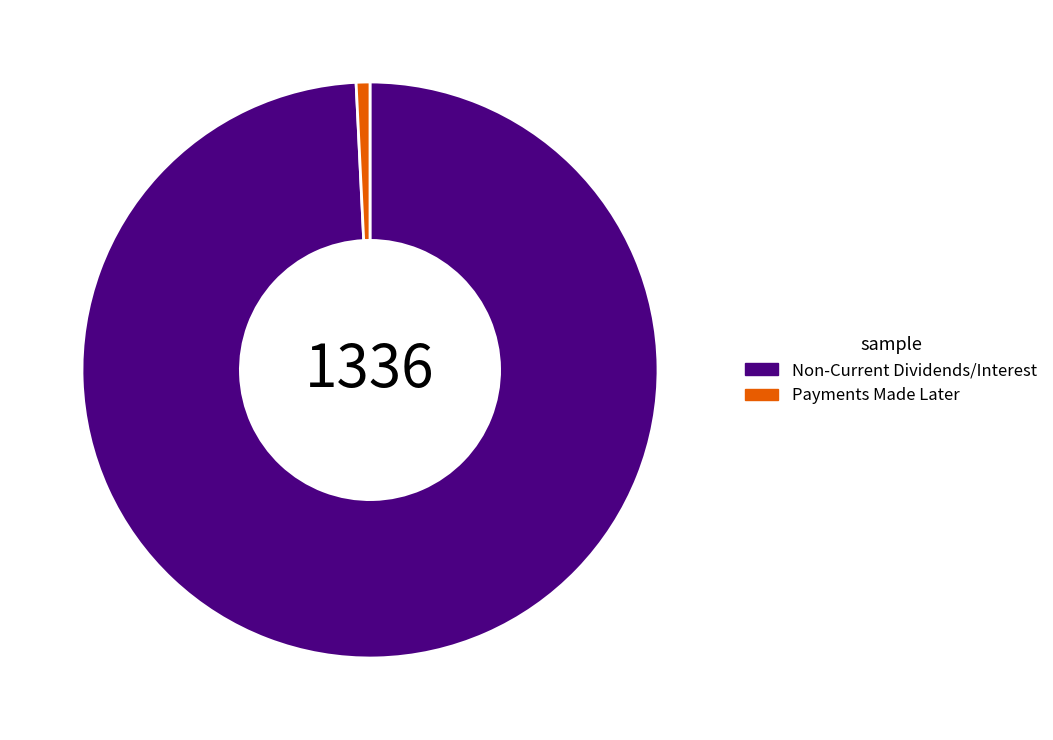

Do Payments Made Later and Non-Current Dividends/Interest together represent more than half of the pie?

Yes